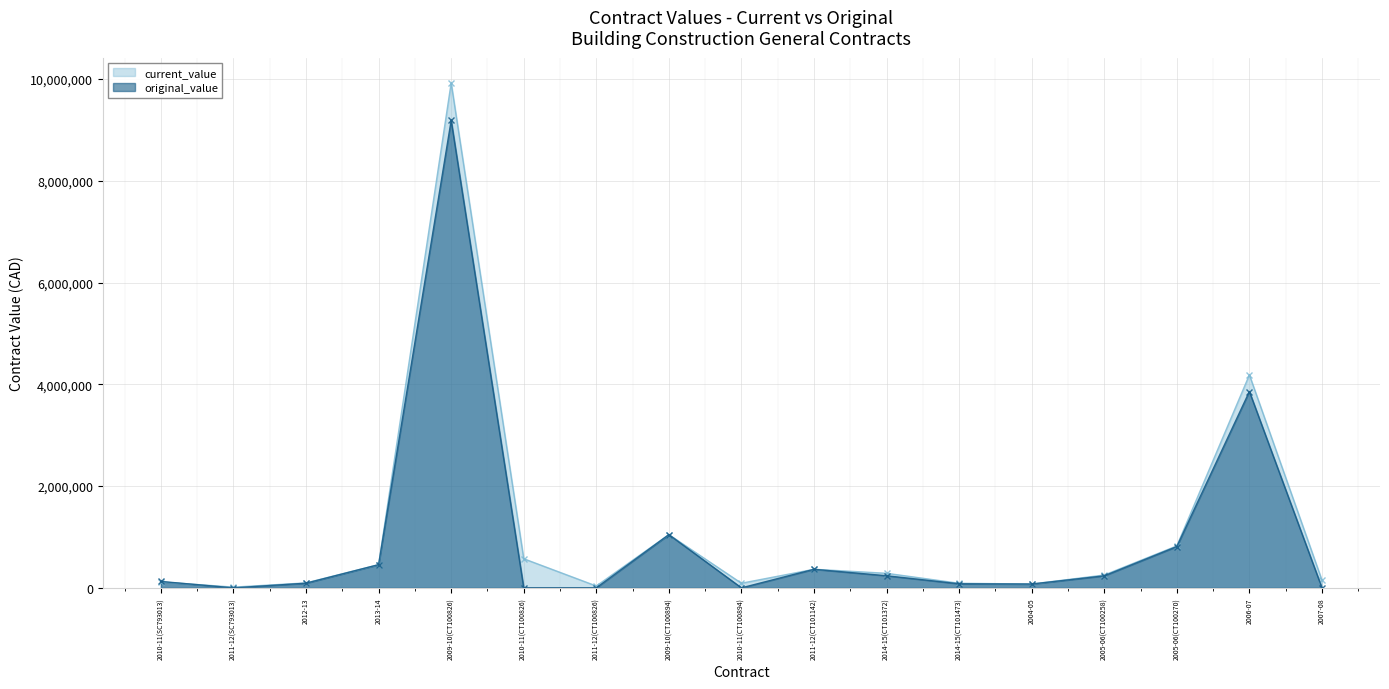

Rank the series at 2004-05 from highest to lowest value.

current_value, original_value